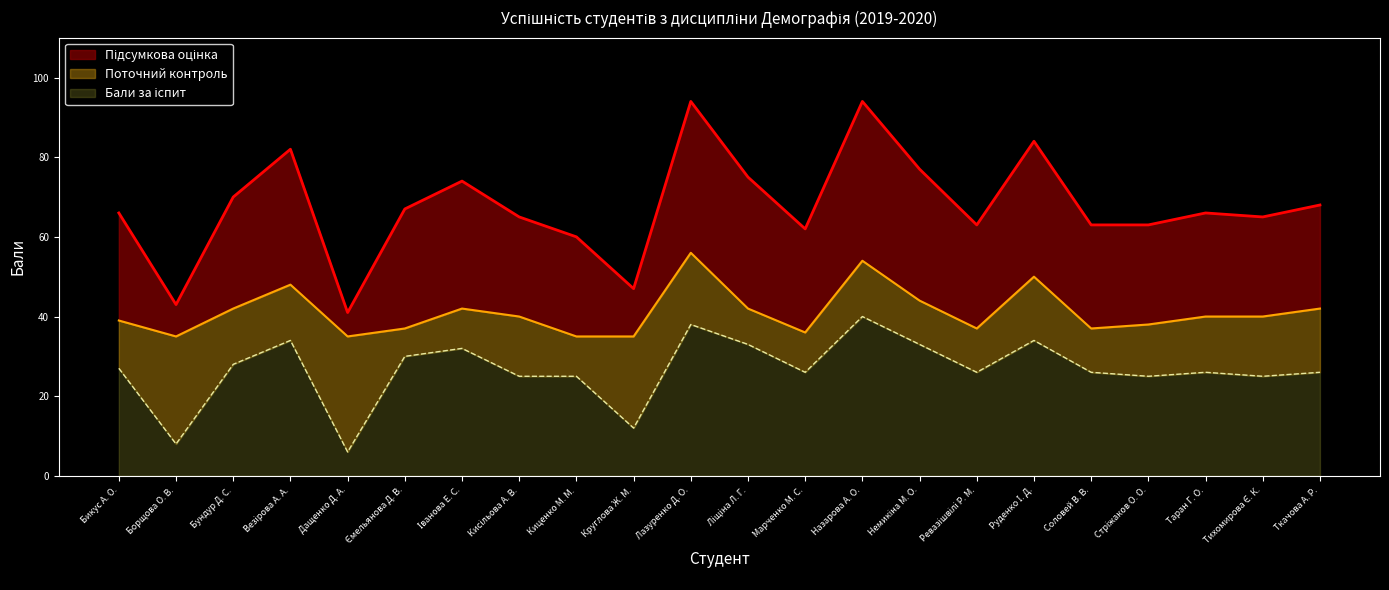

True or false: Підсумкова оцінка and Поточний контроль cross at least once.

False